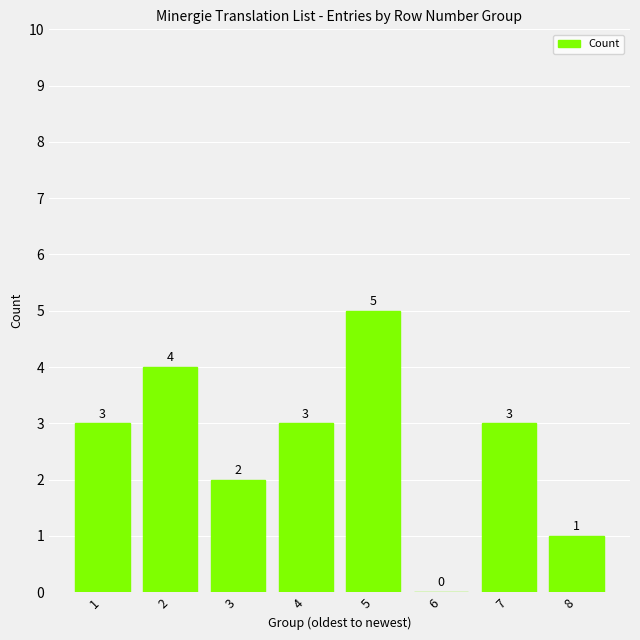

Where is the data nearest to the value 2?

3